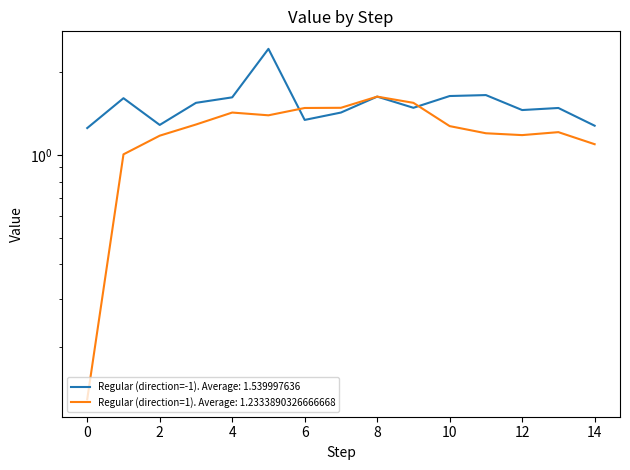

What is the maximum value for Regular (direction=-1)?

2.4